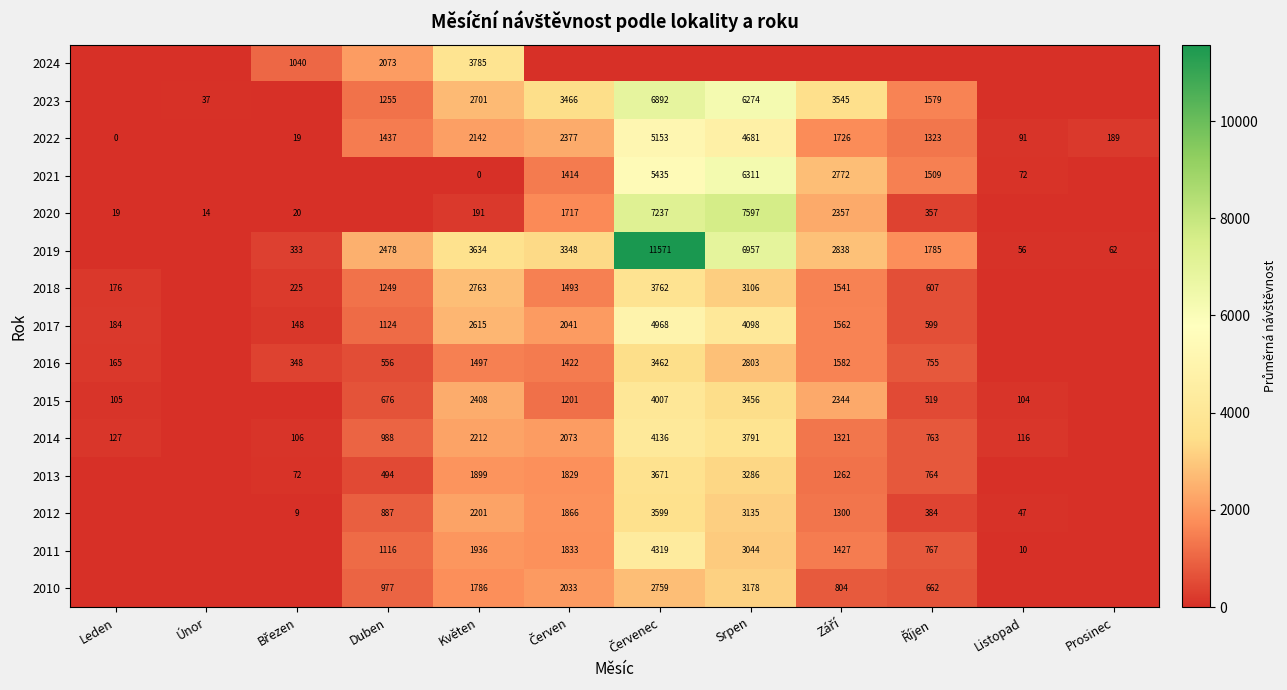

Is it true that 2021 equals 10785 at Srpen?

False